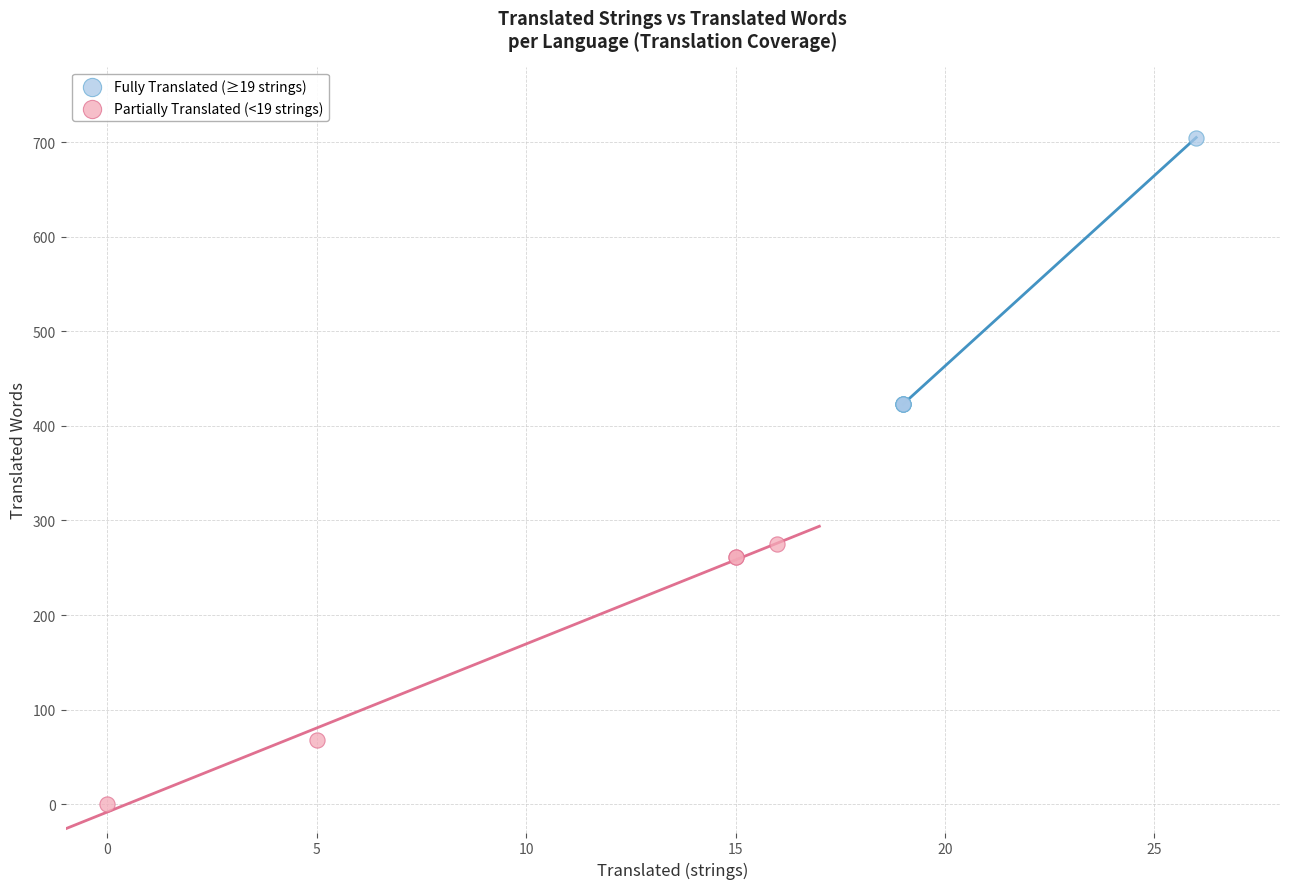

Which series contains the lowest Y value?

Partially Translated (<19 strings)